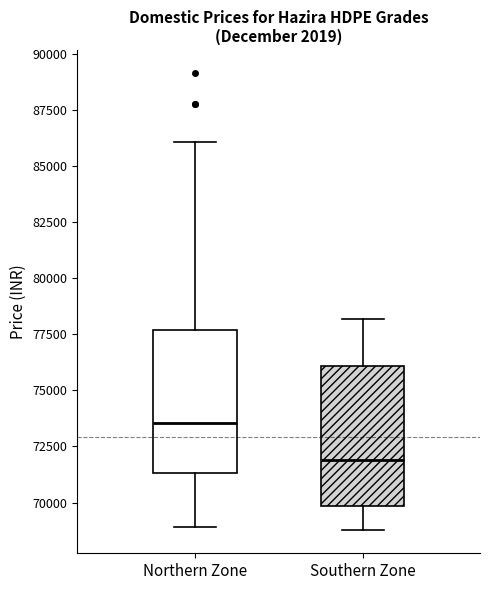

Where is the upper edge of the box for Northern Zone on the y-axis? The values are not printed on the chart, so give them approximately, as read against the axis.

77500